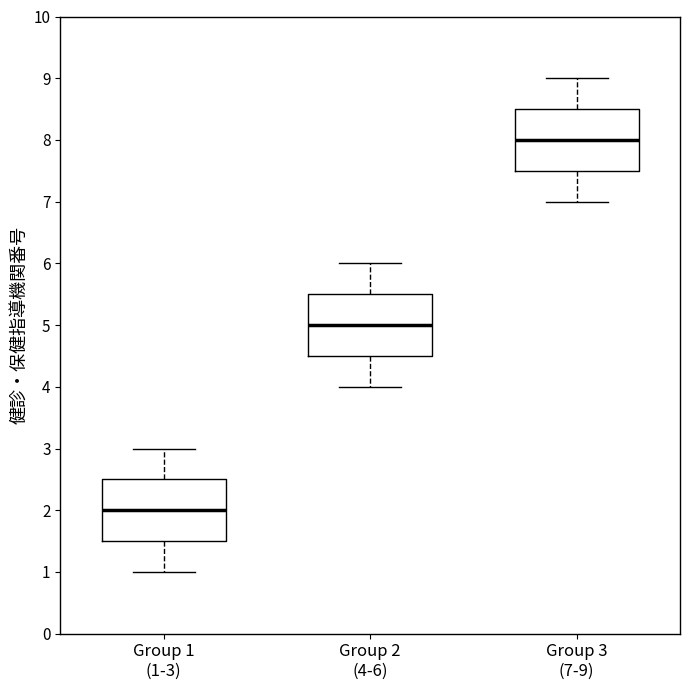

Reading left to right, transcribe this box plot: for each box, give where its median line is, the range the box spans, and where its two whiskers end, as read against the y-axis. The values are not printed on the chart, so give them approximately, as read against the axis.

Group 1 (1-3): median 2.0, box 1.5 to 2.5, whiskers 1.0 to 3.0
Group 2 (4-6): median 5.0, box 4.5 to 5.5, whiskers 4.0 to 6.0
Group 3 (7-9): median 8.0, box 7.5 to 8.5, whiskers 7.0 to 9.0